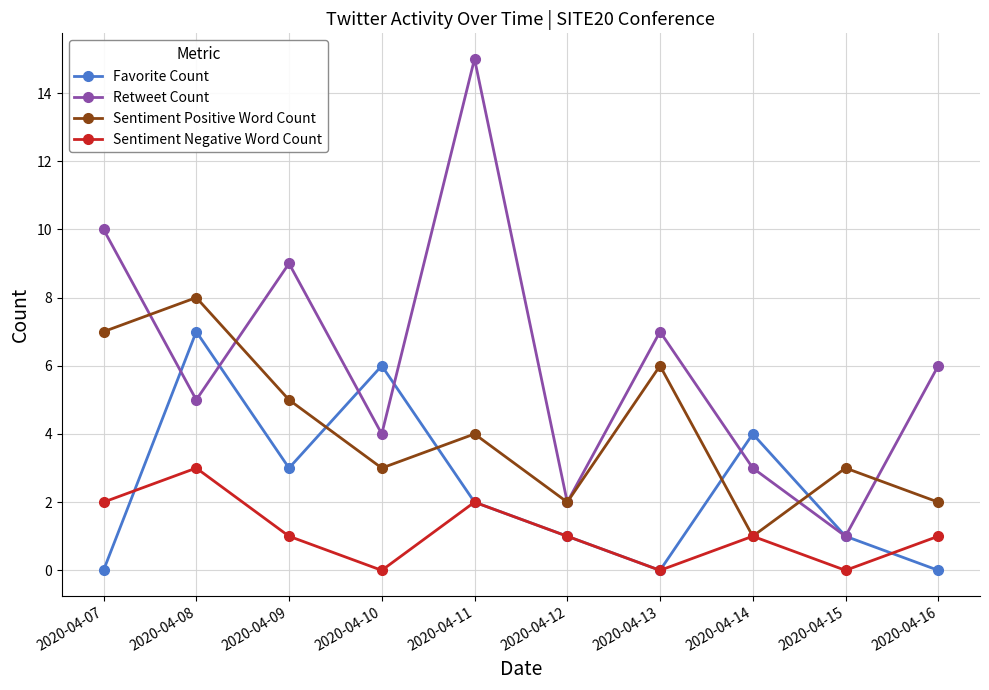

How many series are shown in this chart?

4